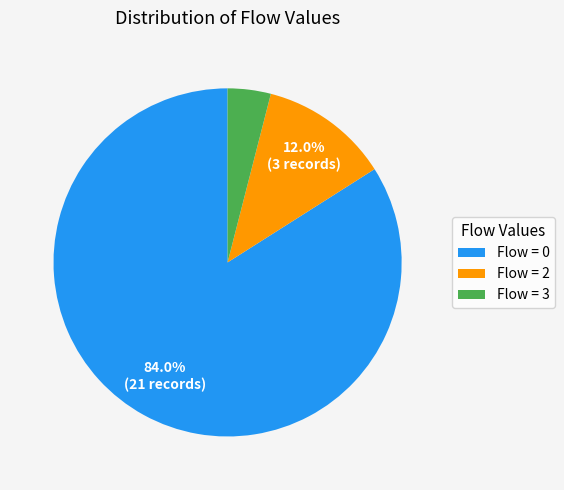

Which category accounts for the majority?

Flow = 0